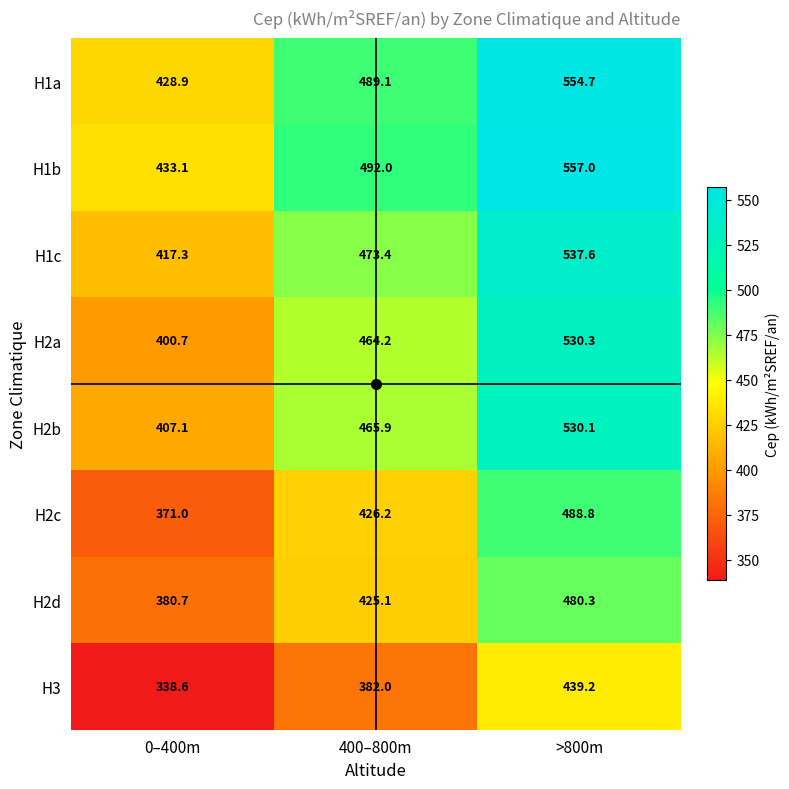

True or false: H3 has a value of 382.0 at 400–800m.

True